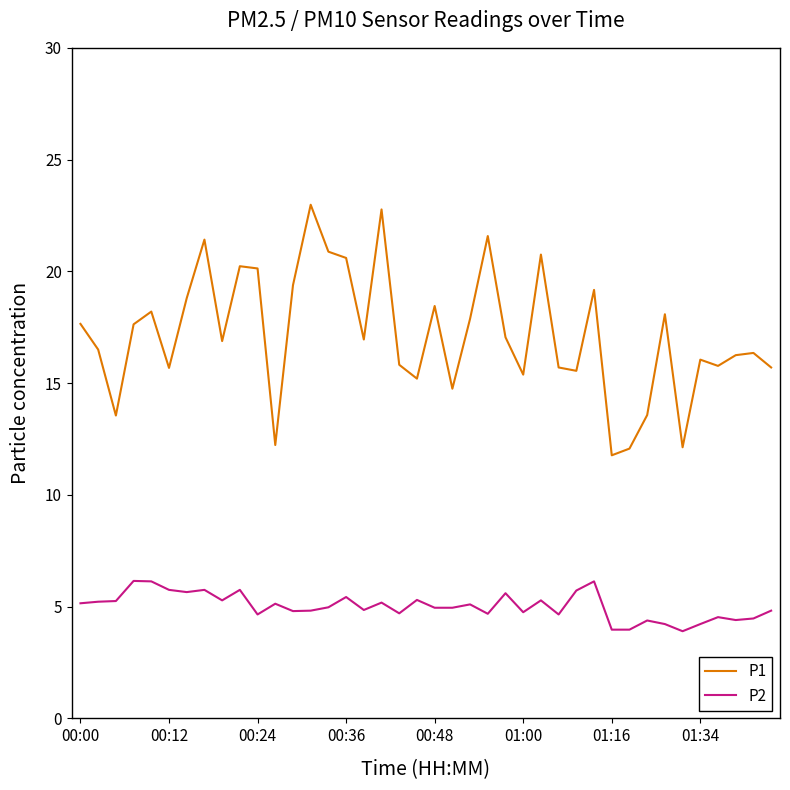

What is the sum of all P1 values?

687.5